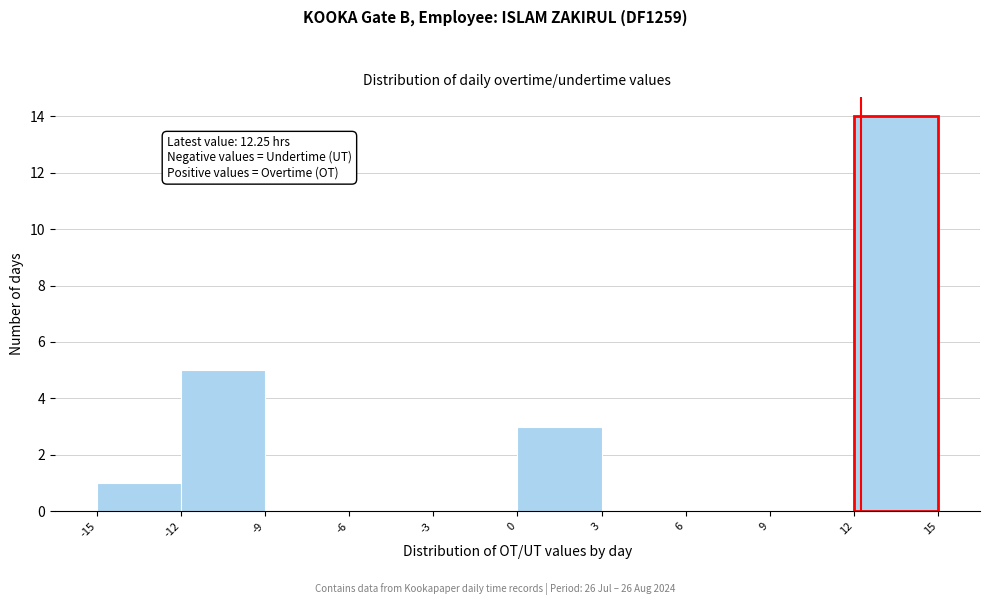

Which range on the x-axis has the tallest bar?

12 to 15